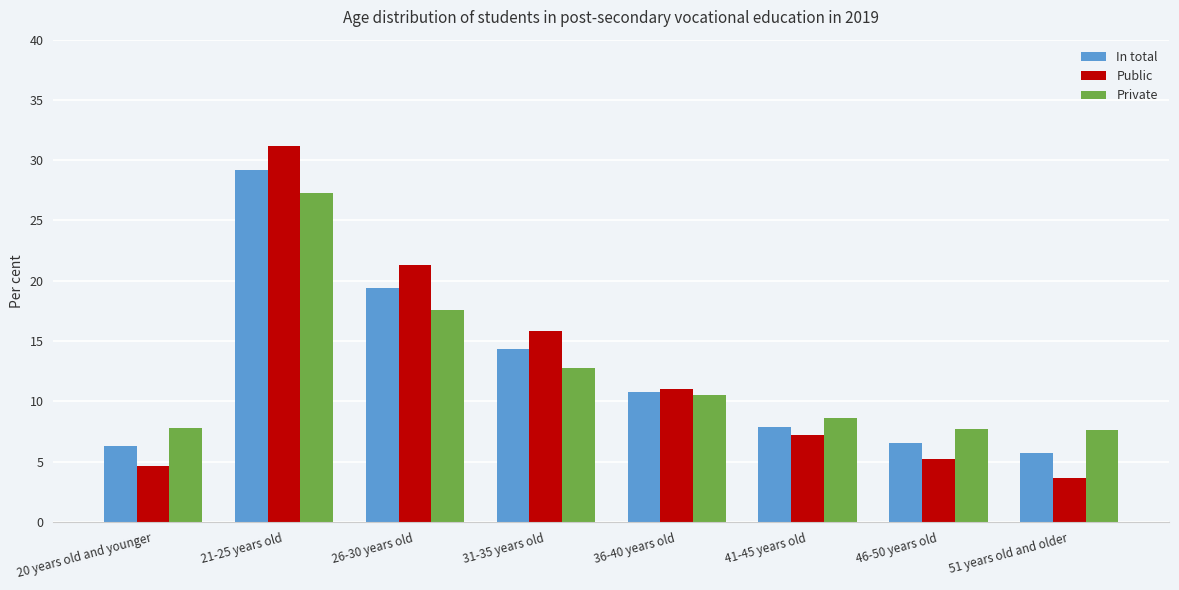

The value of In total at 20 years old and younger is 6.3. True or false?

True